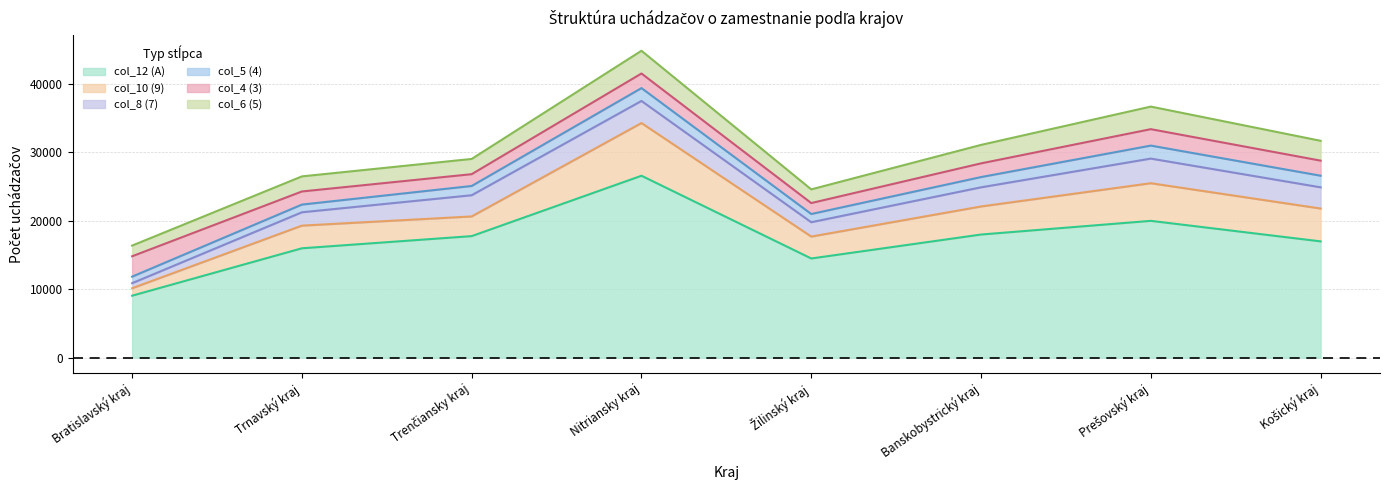

Reading left to right, list all the values displayed in this chart.

col_12 (A): 9062	15989	17768	26592	14500	18000	20000	17000
col_10 (9): 1088	3313	2875	7704	3200	4100	5500	4800
col_8 (7): 739	1951	3101	3229	2100	2800	3600	3100
col_5 (4): 957	1126	1354	1878	1200	1500	1900	1700
col_4 (3): 2976	1914	1723	2133	1600	2000	2400	2200
col_6 (5): 1562	2205	2227	3323	2000	2700	3300	2900